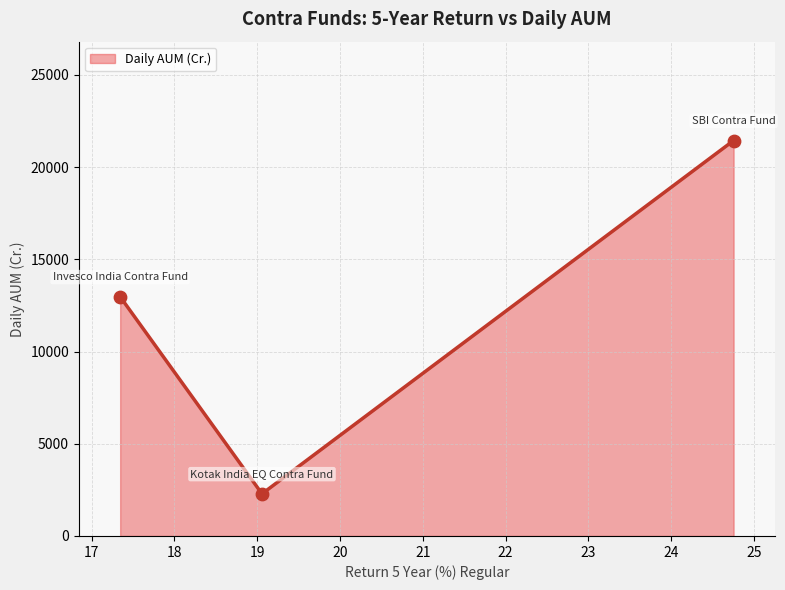

What is the ratio of the value at 19.058023 to the value at 24.755598?

0.1